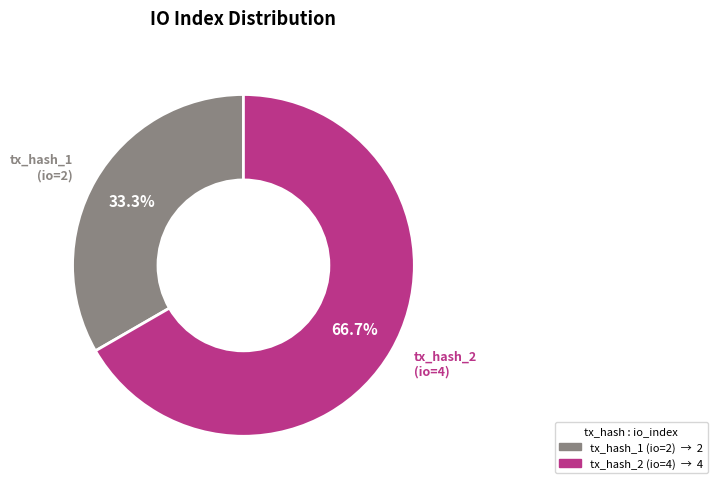

To the nearest percent, what is the average slice percentage?

50%